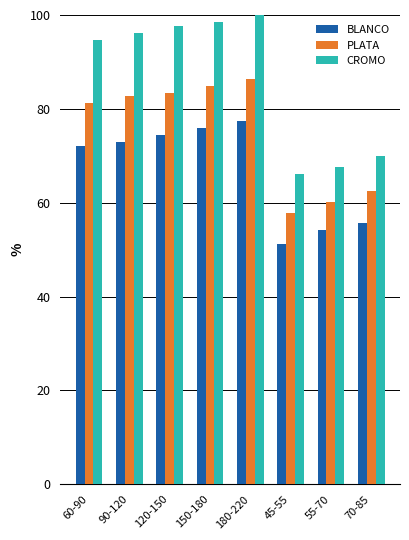

What is the highest value of the CROMO series?

100.0